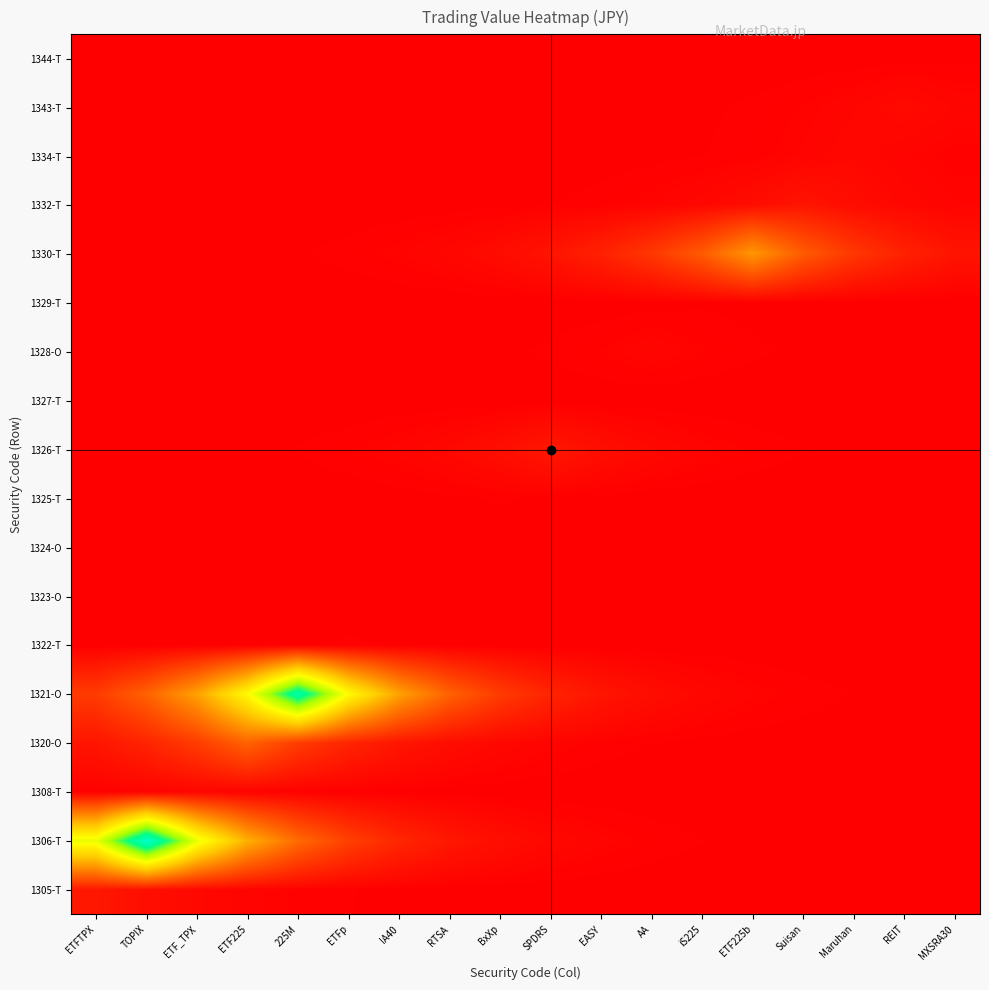

Reading right to left, what are all the values shown in this chart?

1305-T: MXSRA30=58960.2	REIT=97209.0	Maruhan=160270.5	Suisan=264241.3	ETF225b=435660.3	iS225=718282.4	AA=1184247.5	EASY=1952494.0	SPDRS=3219118.4	BxXp=5307428.9	RTSA=8750470.9	IA40=14427087.6	ETFp=23786246.1	225M=39216890.0	ETF225=64657720.7	ETF_TPX=106602559.4	TOPIX=175757907.1	ETFTPX=289775800.0
1306-T: MXSRA30=1930132.3	REIT=3182250.3	Maruhan=5246643.7	Suisan=8650253.0	ETF225b=14261856.2	iS225=23513825.6	AA=38767744.5	EASY=63917204.9	SPDRS=105381655.4	BxXp=173744976.7	RTSA=286457038.8	IA40=472287813.0	ETFp=778670963.2	225M=1283811380.0	ETF225=2116647129.7	ETF_TPX=3489761145.3	TOPIX=5753643430.0	ETFTPX=3489761145.3
1308-T: MXSRA30=42988.2	REIT=70875.5	Maruhan=116853.9	Suisan=192659.5	ETF225b=317641.9	iS225=523702.9	AA=863440.1	EASY=1423572.0	SPDRS=2347073.5	BxXp=3869670.0	RTSA=6380007.3	IA40=10518853.7	ETFp=17342657.8	225M=28593208.8	ETF225=47142231.6	ETF_TPX=77724400.0	TOPIX=47142231.6	ETFTPX=28593208.8
1320-O: MXSRA30=1091367.4	REIT=1799360.7	Maruhan=2966644.2	Suisan=4891169.4	ETF225b=8064175.1	iS225=13295577.0	AA=21920700.6	EASY=36141125.3	SPDRS=59586642.1	BxXp=98241764.3	RTSA=161973286.4	IA40=267048802.6	ETFp=440289041.2	225M=725913907.5	ETF225=1196829700.0	ETF_TPX=725913907.5	TOPIX=440289041.2	ETFTPX=267048802.6
1321-O: MXSRA30=7991966.1	REIT=13176524.5	Maruhan=21724416.3	Suisan=35817507.2	ETF225b=59053085.9	iS225=97362078.9	AA=160522930.4	EASY=264657569.8	SPDRS=436346564.8	BxXp=719413862.7	RTSA=1186112937.9	IA40=1955569630.2	ETFp=3224189245.6	225M=5315789390.0	ETF225=3224189245.6	ETF_TPX=1955569630.2	TOPIX=1186112937.9	ETFTPX=719413862.7
1322-T: MXSRA30=69383.1	REIT=114393.4	Maruhan=188602.9	Suisan=310953.6	ETF225b=512675.8	iS225=845259.5	AA=1393597.3	EASY=2297653.5	SPDRS=3788190.2	BxXp=6245669.8	RTSA=10297368.6	IA40=16977490.7	ETFp=27991150.0	225M=16977490.7	ETF225=10297368.6	ETF_TPX=6245669.8	TOPIX=3788190.2	ETFTPX=2297653.5
1323-O: MXSRA30=15991.9	REIT=26366.3	Maruhan=43470.6	Suisan=71670.9	ETF225b=118165.4	iS225=194821.8	AA=321206.8	EASY=529580.5	SPDRS=873130.6	BxXp=1439549.0	RTSA=2373415.1	IA40=3913100.0	ETFp=2373415.1	225M=1439549.0	ETF225=873130.6	ETF_TPX=529580.5	TOPIX=321206.8	ETFTPX=194821.8
1324-O: MXSRA30=84432.5	REIT=139205.7	Maruhan=229511.4	Suisan=378400.4	ETF225b=623876.8	iS225=1028598.9	AA=1695872.9	EASY=2796021.7	SPDRS=4609860.5	BxXp=7600375.0	RTSA=12530900.0	IA40=7600375.0	ETFp=4609860.5	225M=2796021.7	ETF225=1695872.9	ETF_TPX=1028598.9	TOPIX=623876.8	ETFTPX=378400.4
1325-T: MXSRA30=286406.6	REIT=472204.6	Maruhan=778533.8	Suisan=1283585.3	ETF225b=2116274.4	iS225=3489146.6	AA=5752630.2	EASY=9484483.8	SPDRS=15637270.2	BxXp=25781500.0	RTSA=15637270.2	IA40=9484483.8	ETFp=5752630.2	225M=3489146.6	ETF225=2116274.4	ETF_TPX=1283585.3	TOPIX=778533.8	ETFTPX=472204.6
1326-T: MXSRA30=5413253.2	REIT=8924945.7	Maruhan=14714747.8	Suisan=24260517.7	ETF225b=39998831.5	iS225=65946924.3	AA=108728096.9	EASY=179262326.1	SPDRS=295553610.0	BxXp=179262326.1	RTSA=108728096.9	IA40=65946924.3	ETFp=39998831.5	225M=24260517.7	ETF225=14714747.8	ETF_TPX=8924945.7	TOPIX=5413253.2	ETFTPX=3283304.0
1327-T: MXSRA30=92264.9	REIT=152119.2	Maruhan=250802.1	Suisan=413502.7	ETF225b=681750.8	iS225=1124017.0	AA=1853190.7	EASY=3055395.0	SPDRS=1853190.7	BxXp=1124017.0	RTSA=681750.8	IA40=413502.7	ETFp=250802.1	225M=152119.2	ETF225=92264.9	ETF_TPX=55961.5	TOPIX=33942.4	ETFTPX=20587.1
1328-O: MXSRA30=3776998.9	REIT=6227218.4	Maruhan=10266947.4	Suisan=16927334.5	ETF225b=27908456.4	iS225=46013265.8	AA=75863050.0	EASY=46013265.8	SPDRS=27908456.4	BxXp=16927334.5	RTSA=10266947.4	IA40=6227218.4	ETFp=3776998.9	225M=2290865.6	ETF225=1389480.2	ETF_TPX=842762.4	TOPIX=511161.2	ETFTPX=310034.9
1329-T: MXSRA30=1582565.9	REIT=2609210.1	Maruhan=4301860.2	Suisan=7092568.5	ETF225b=11693668.5	iS225=19279600.0	AA=11693668.5	EASY=7092568.5	SPDRS=4301860.2	BxXp=2609210.1	RTSA=1582565.9	IA40=959874.8	ETFp=582193.5	225M=353118.2	ETF225=214177.0	ETF_TPX=129904.9	TOPIX=78791.3	ETFTPX=47789.4
1330-T: MXSRA30=246999667.6	REIT=407233605.8	Maruhan=671414708.0	Suisan=1106975710.5	ETF225b=1825094400.0	iS225=1106975710.5	AA=671414708.0	EASY=407233605.8	SPDRS=246999667.6	BxXp=149812871.3	RTSA=90866099.7	IA40=55113075.4	ETFp=33427770.0	225M=20274967.4	ETF225=12297389.3	ETF_TPX=7458743.7	TOPIX=4523956.7	ETFTPX=2743918.5
1332-T: MXSRA30=56608411.7	REIT=93331492.5	Maruhan=153877616.9	Suisan=253701300.0	ETF225b=153877616.9	iS225=93331492.5	AA=56608411.7	EASY=34334737.3	SPDRS=20825070.9	BxXp=12631044.0	RTSA=7661115.4	IA40=4646701.4	ETFp=2818366.9	225M=1709425.9	ETF225=1036819.2	ETF_TPX=628862.6	TOPIX=381424.5	ETFTPX=231345.6
1334-T: MXSRA30=35524278.2	REIT=58569633.2	Maruhan=96565000.0	Suisan=58569633.2	ETF225b=35524278.2	iS225=21546563.9	AA=13068651.6	EASY=7926537.9	SPDRS=4807688.3	BxXp=2916010.3	RTSA=1768649.7	IA40=1072740.3	ETFp=650649.9	225M=394639.1	ETF225=239360.7	ETF_TPX=145179.6	TOPIX=88055.9	ETFTPX=53408.6
1343-T: MXSRA30=75472902.7	REIT=124433780.0	Maruhan=75472902.7	Suisan=45776629.4	ETF225b=27764929.3	iS225=16840280.9	AA=10214146.7	EASY=6195193.1	SPDRS=3757574.6	BxXp=2279084.2	RTSA=1382334.4	IA40=838428.2	ETFp=508532.4	225M=308440.5	ETF225=187078.6	ETF_TPX=113468.9	TOPIX=68822.4	ETFTPX=41742.9
1344-T: MXSRA30=12639660.0	REIT=7666341.3	Maruhan=4649871.1	Suisan=2820289.4	ETF225b=1710592.0	iS225=1037526.5	AA=629291.6	EASY=381684.7	SPDRS=231503.4	BxXp=140413.9	RTSA=85165.4	IA40=51655.4	ETFp=31330.6	225M=19003.0	ETF225=11525.9	ETF_TPX=6990.8	TOPIX=4240.1	ETFTPX=2571.8